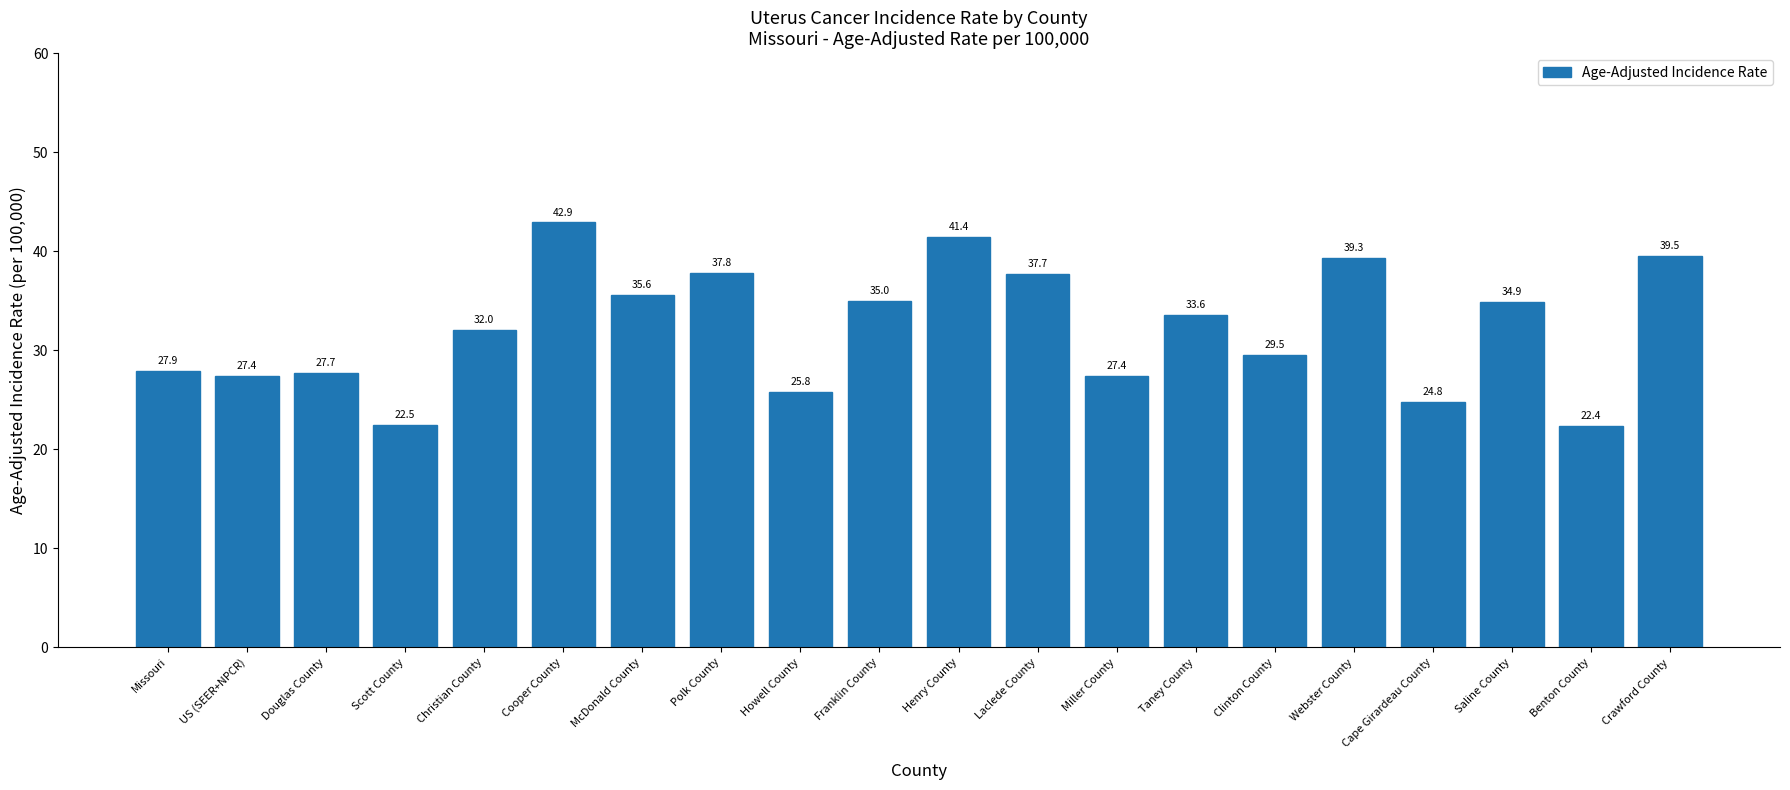

At which label does the data first exceed 33?

Cooper County